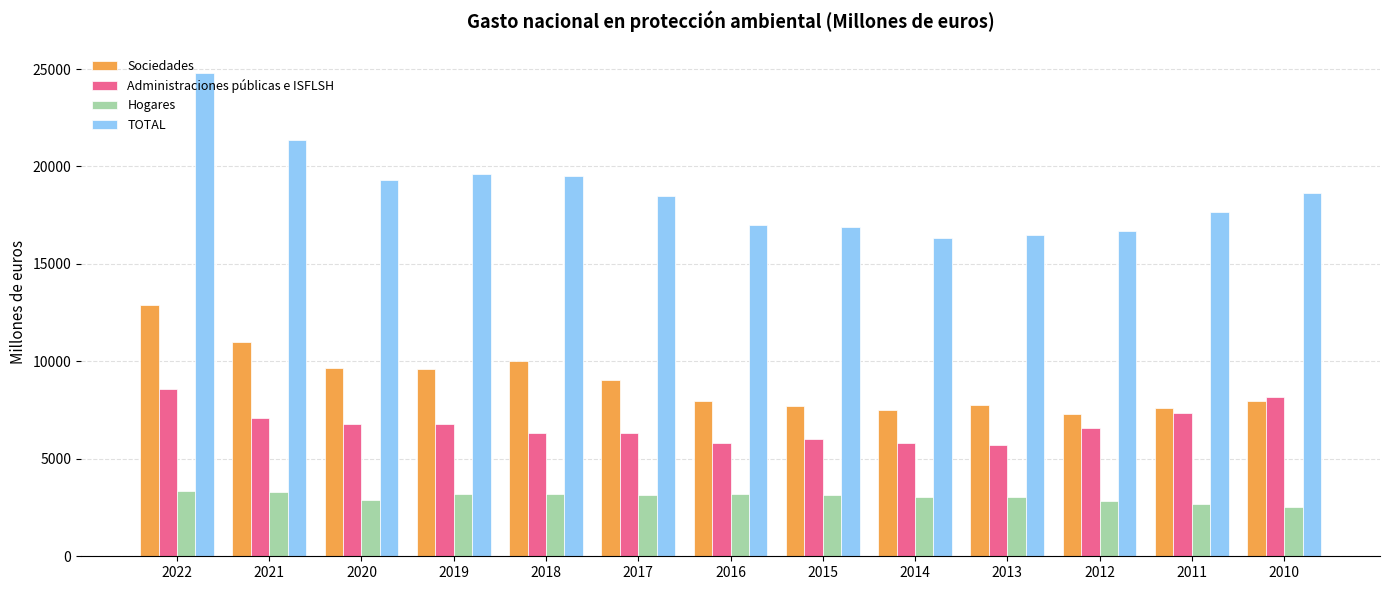

What is the lowest value of the Sociedades series?

7278.8